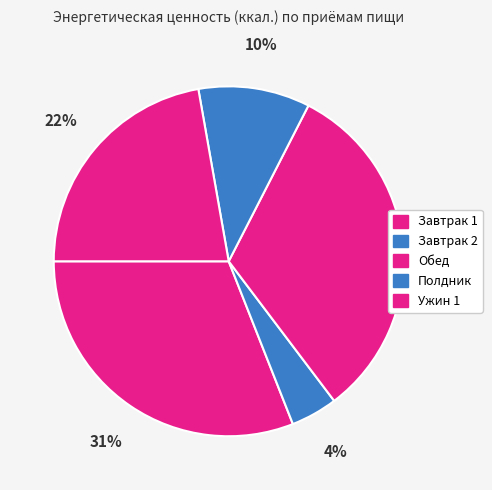

The Завтрак 1 slice represents 31% of the pie. True or false?

True